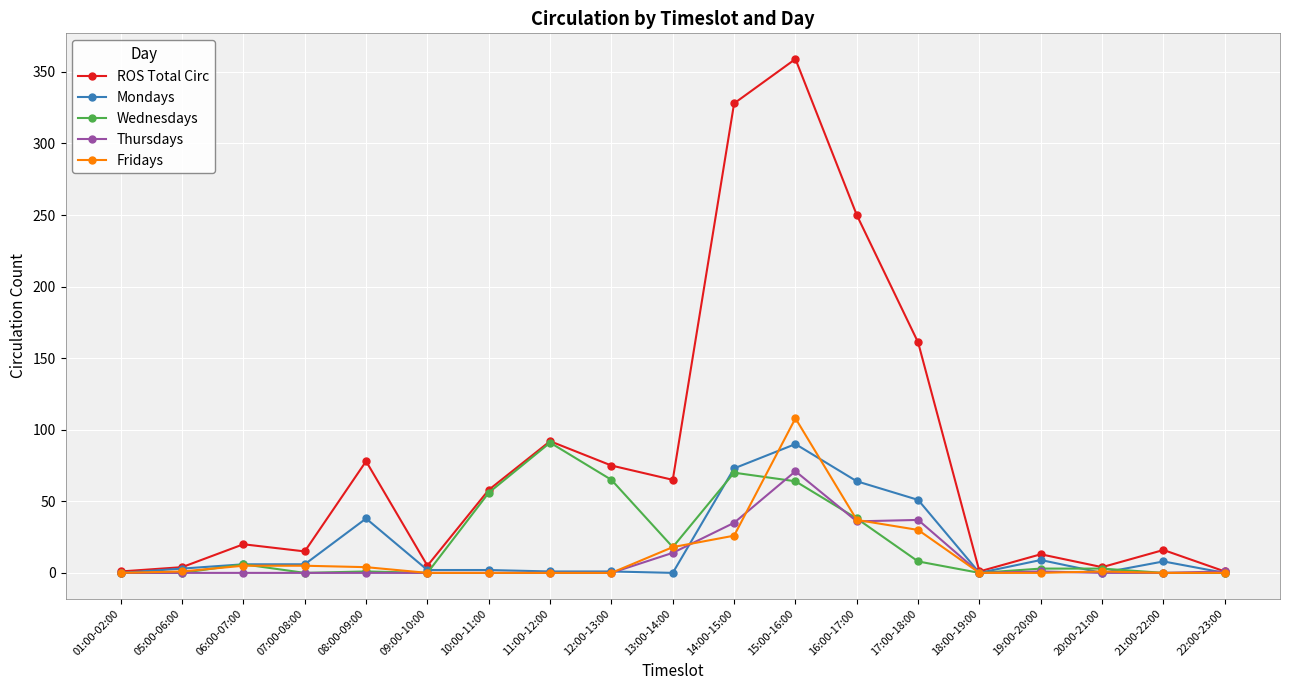

True or false: Fridays has a value of 38 at 14:00-15:00.

False